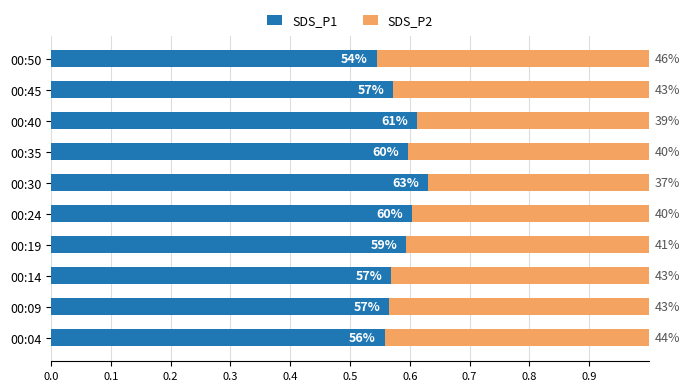

What are all the series names shown in the legend?

SDS_P1, SDS_P2